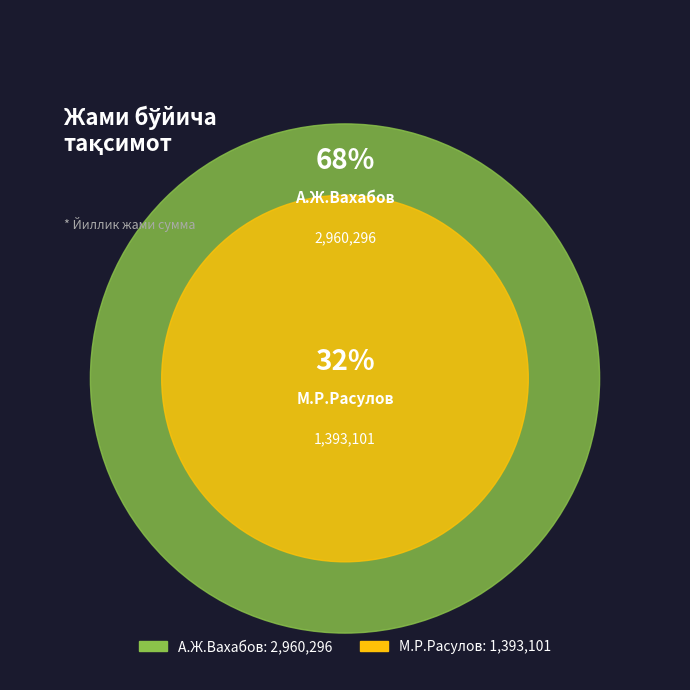

To the nearest percent, what is the combined percentage of М.Р.Расулов and А.Ж.Вахабов?

100%